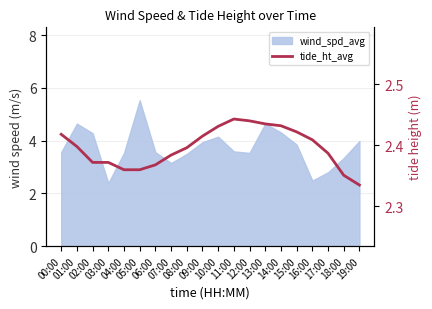

Approximately how many times larger is the value at 03:00 compared to 15:00?

1.0